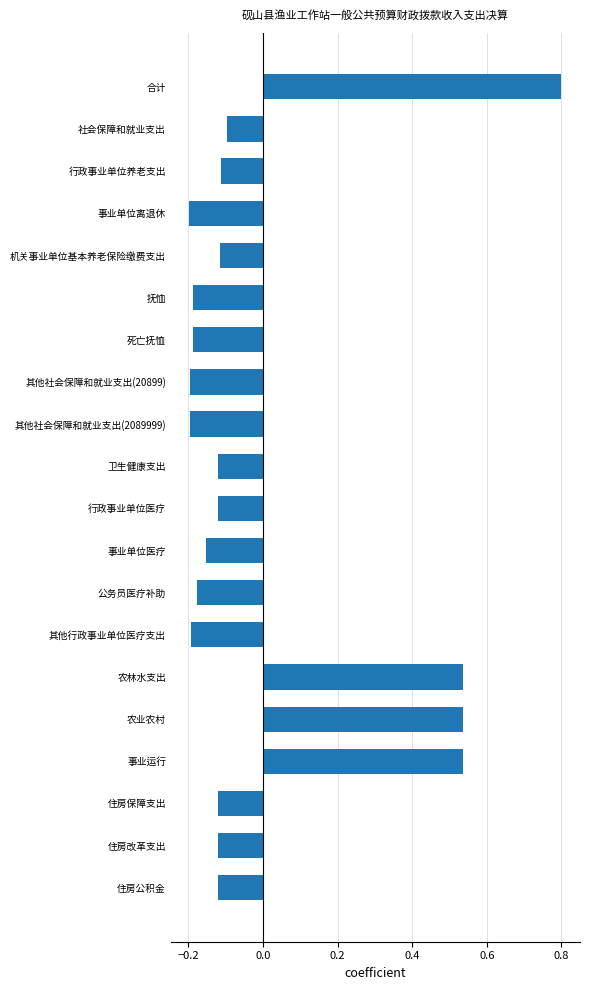

How many data points are above 0?

4